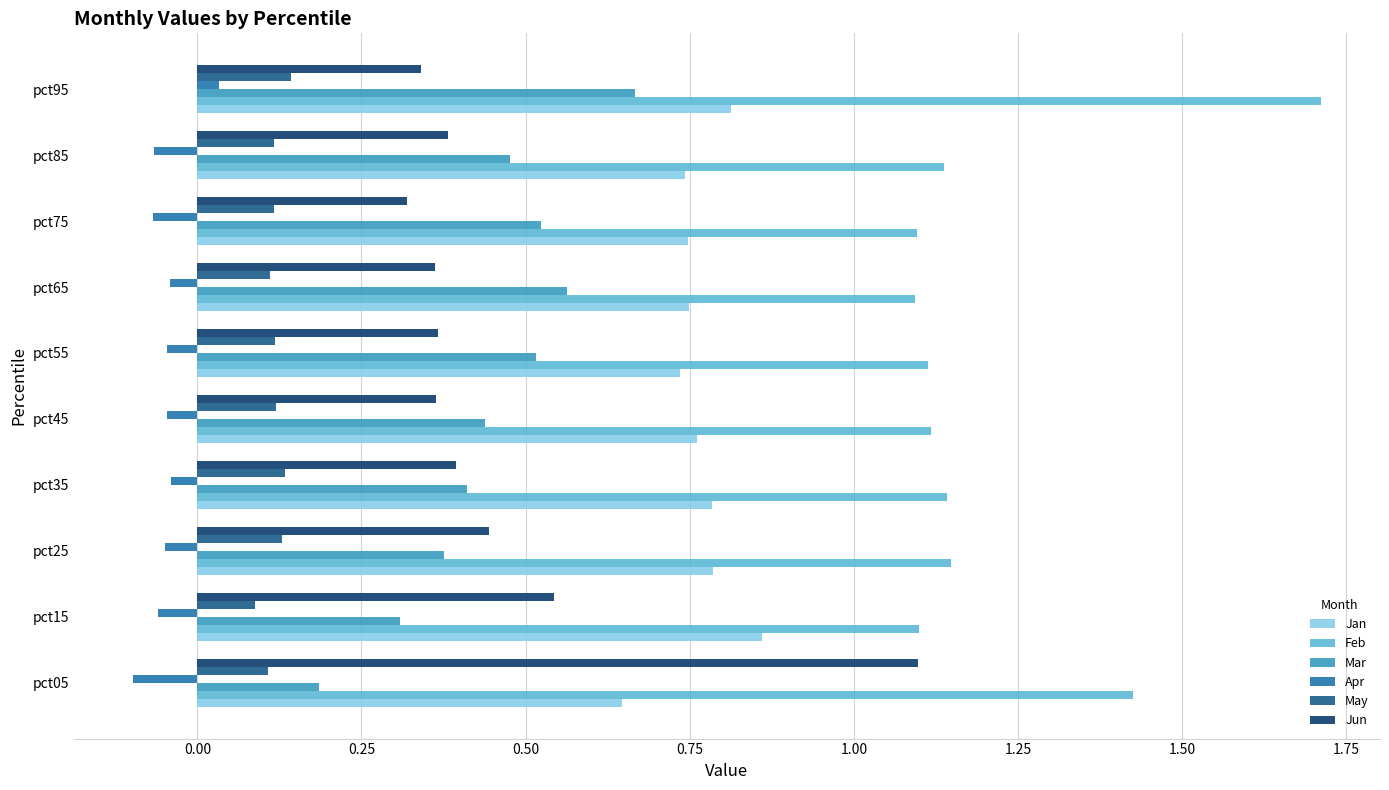

At which label does Feb reach its peak?

pct95